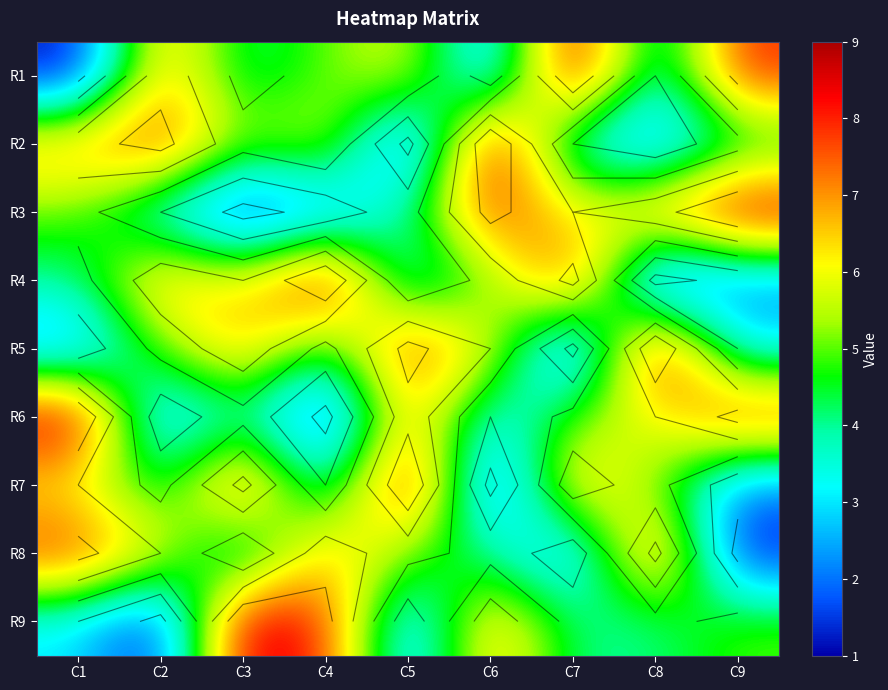

Rank the series at C1 from lowest to highest value.

R1, R5, R9, R4, R3, R7, R2, R8, R6